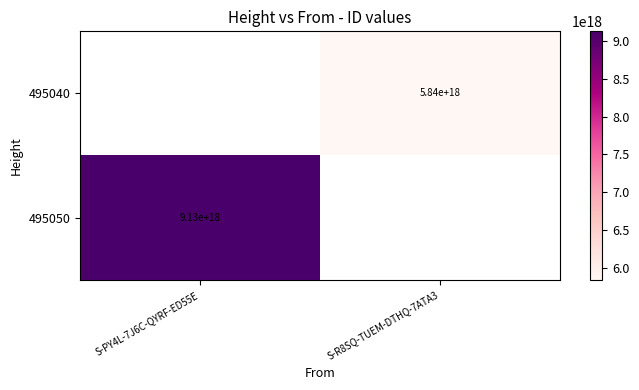

True or false: 495040 has a value of 5840000000000000000 at S-R8SQ-TUEM-DTHQ-7ATA3.

True